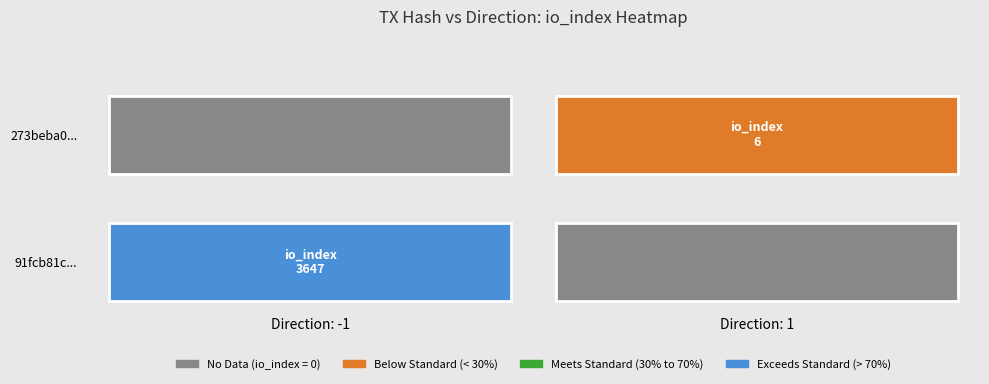

Which has a higher value, io_index or direction?

io_index